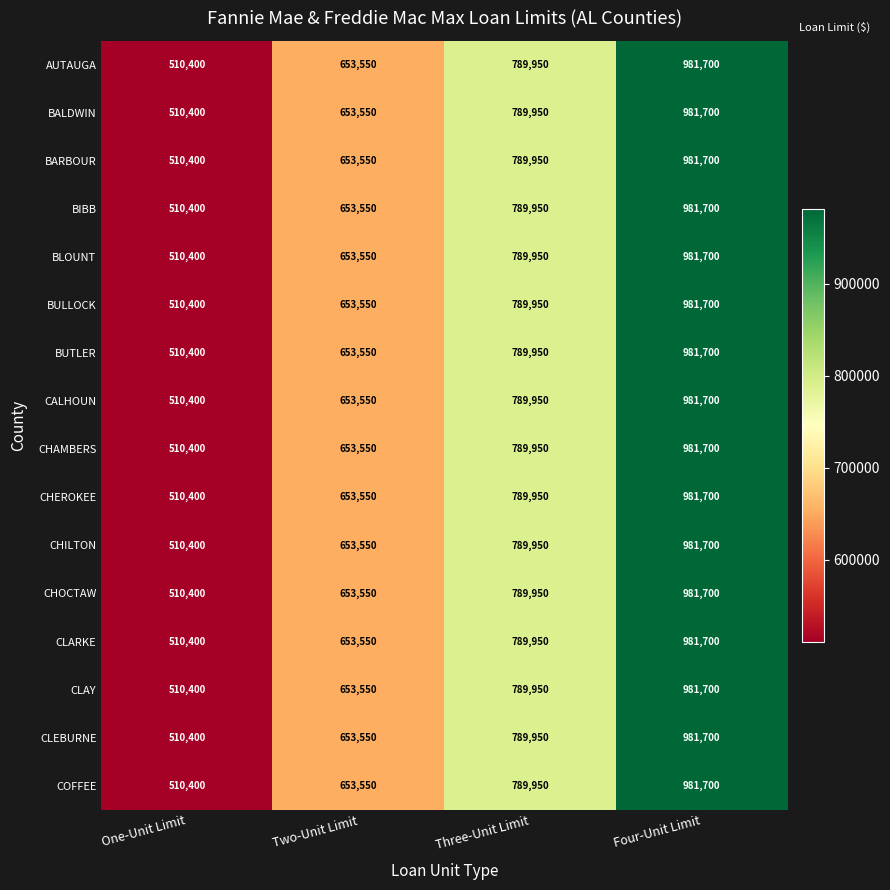

What is the maximum value for BARBOUR?

981700